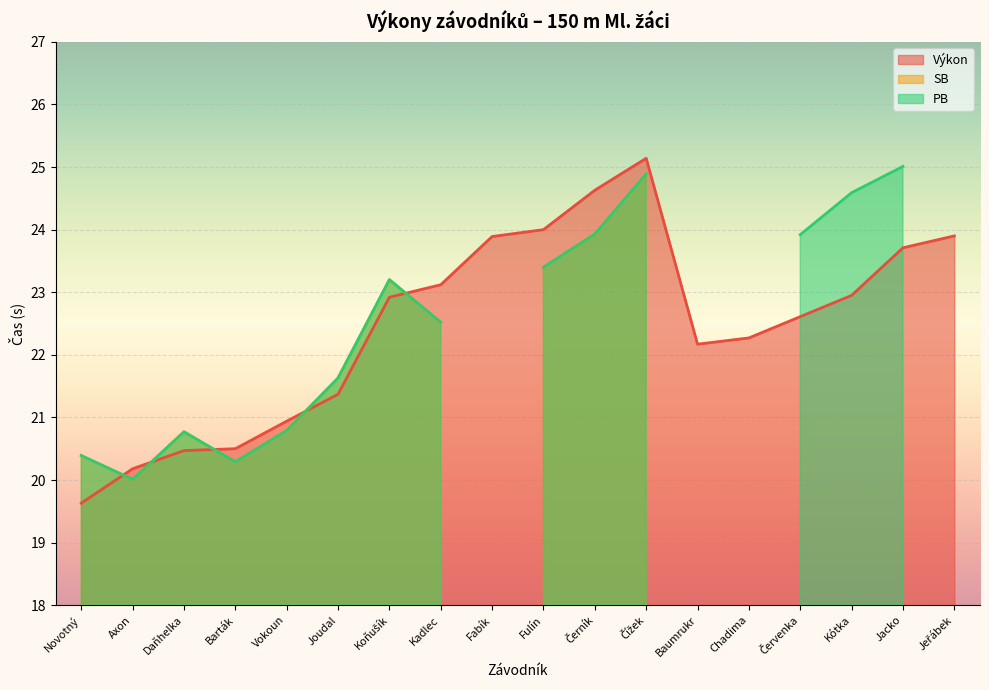

What is the total value across all series at Kadlec?

68.2